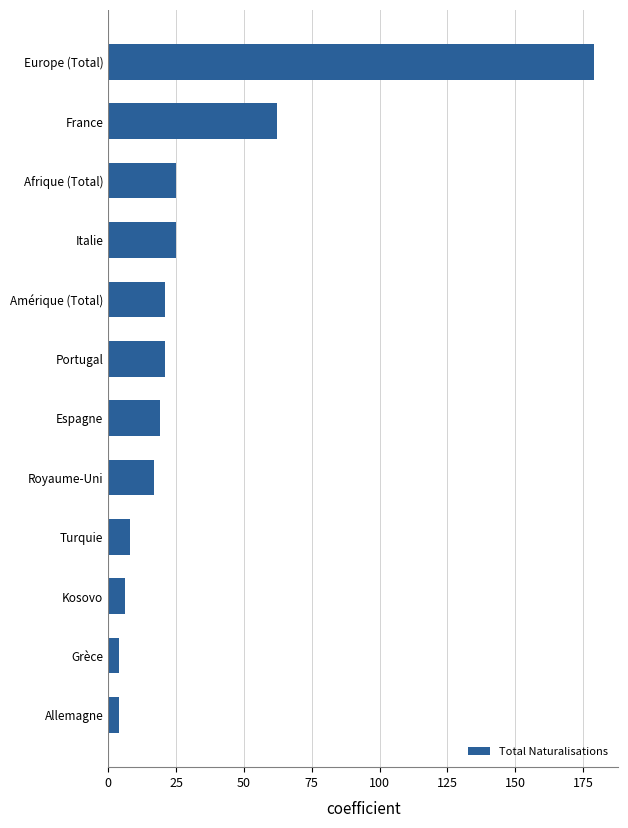

How many bars are there in total?

12